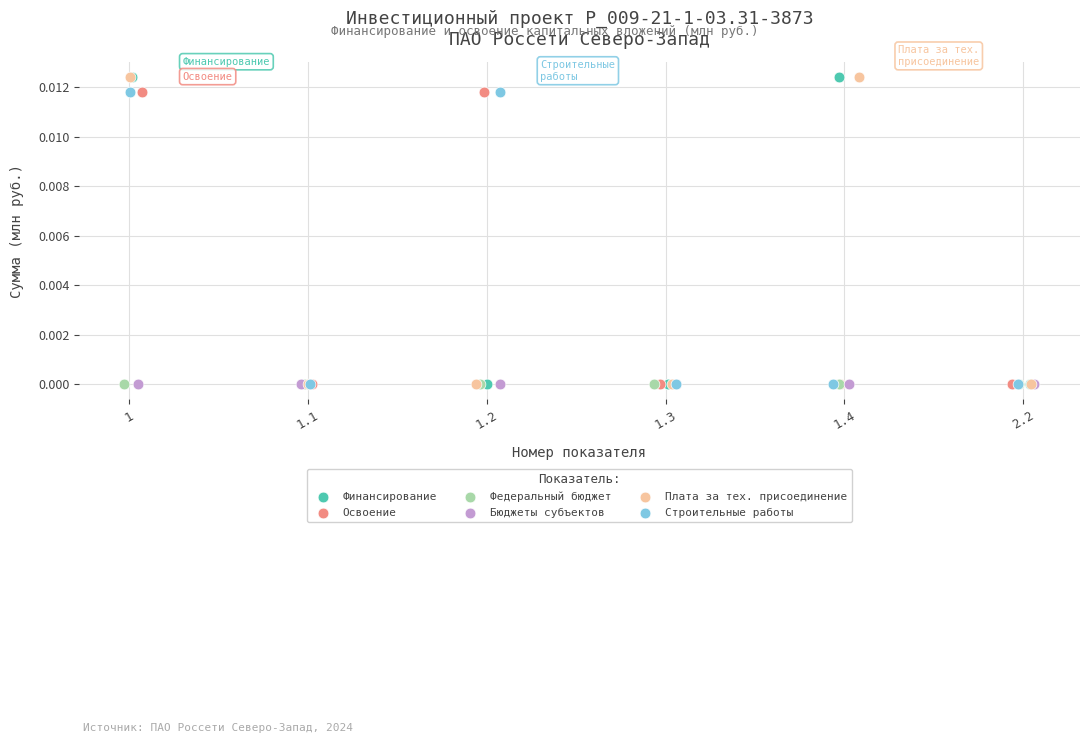

What are all the series names shown in the legend?

Финансирование, Освоение, Федеральный бюджет, Бюджеты субъектов, Плата за тех. присоединение, Строительные работы